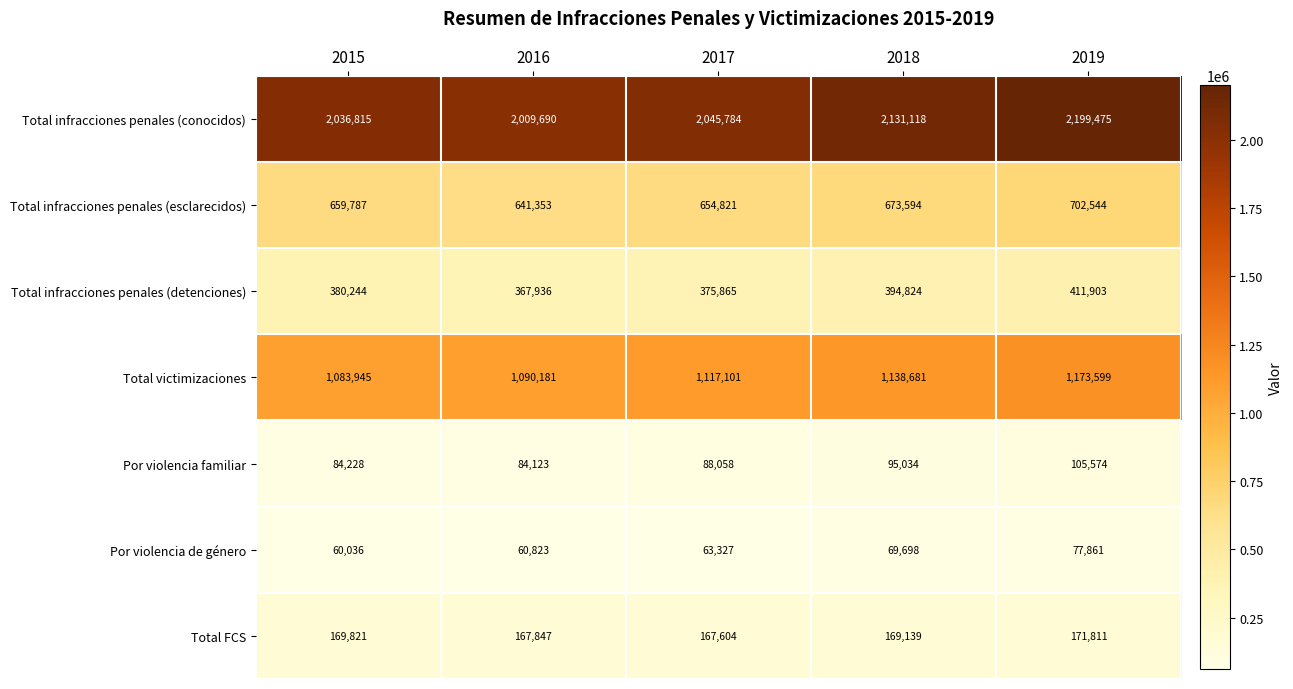

What is the sum of all Total infracciones penales (detenciones) values?

1930772